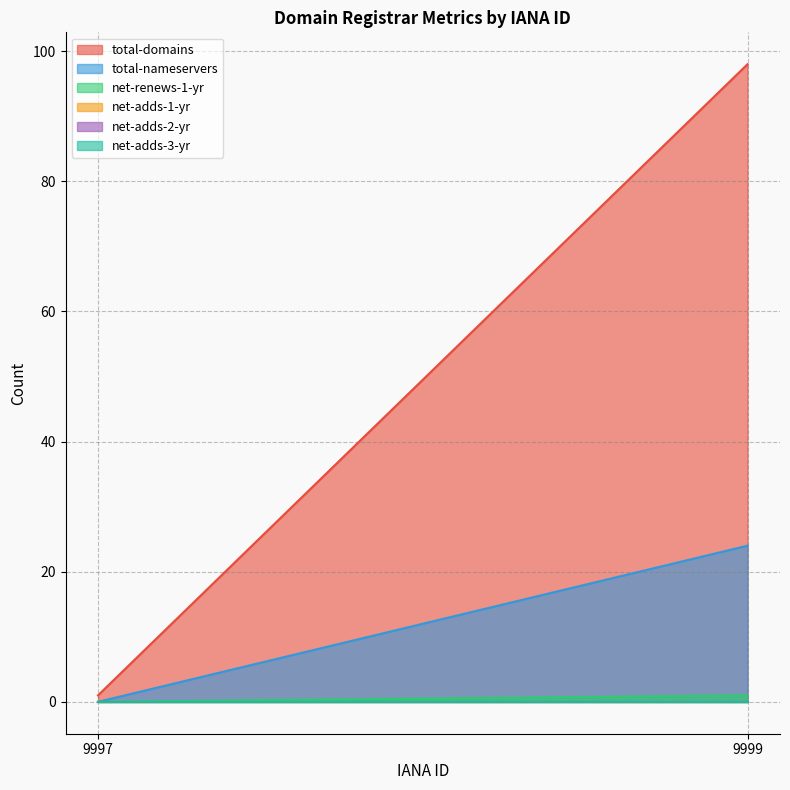

List the labels in order of net-adds-2-yr value, smallest first.

9997, 9999